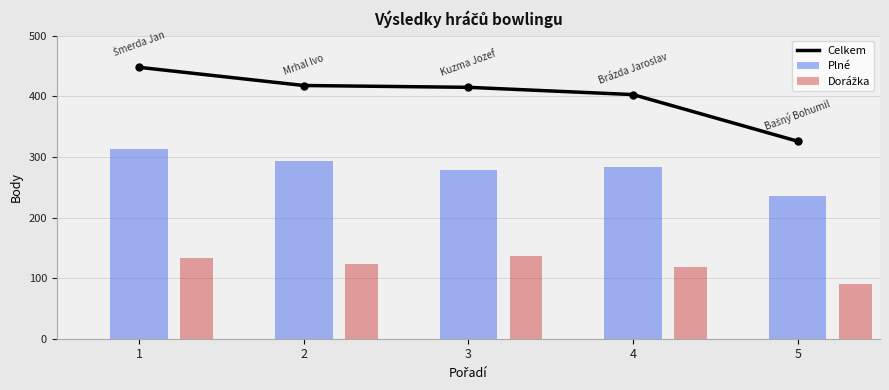

Where is the data nearest to the value 387?

4